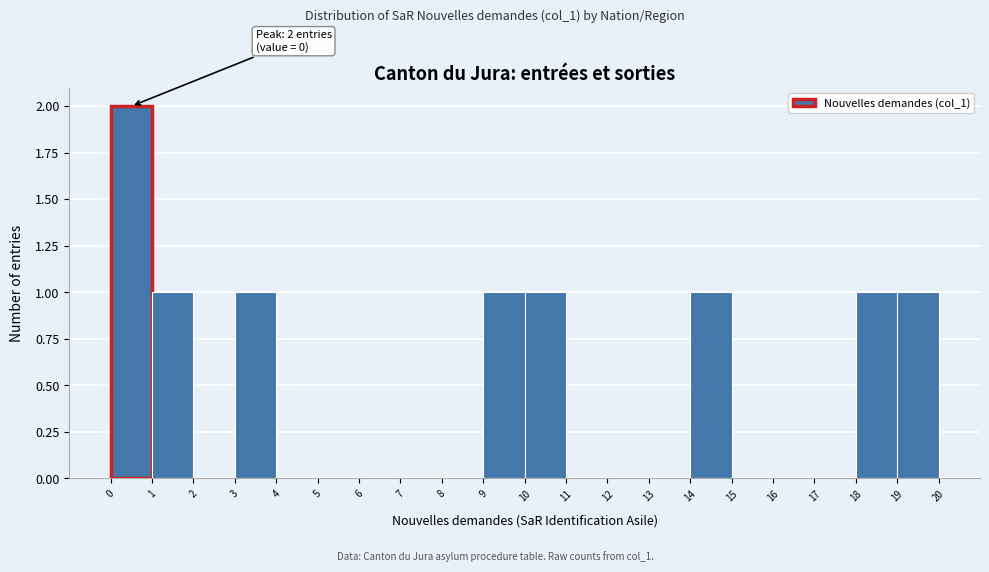

Over which range of the x-axis is the bar tallest?

0 to 1